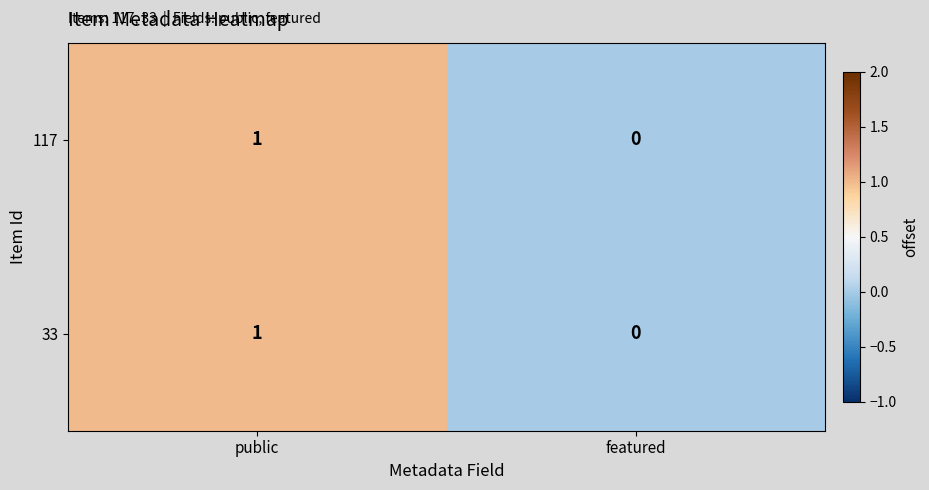

Which label corresponds to the smallest value in the chart?

featured